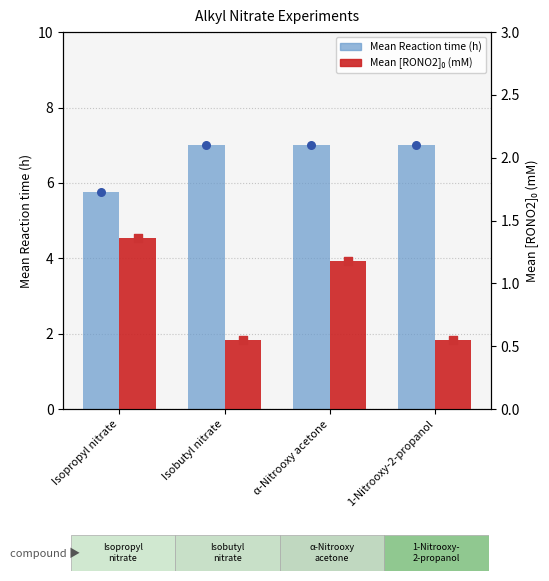

What are all the series names shown in the legend?

Mean Reaction time (h), Mean [RONO2]0 (mM)